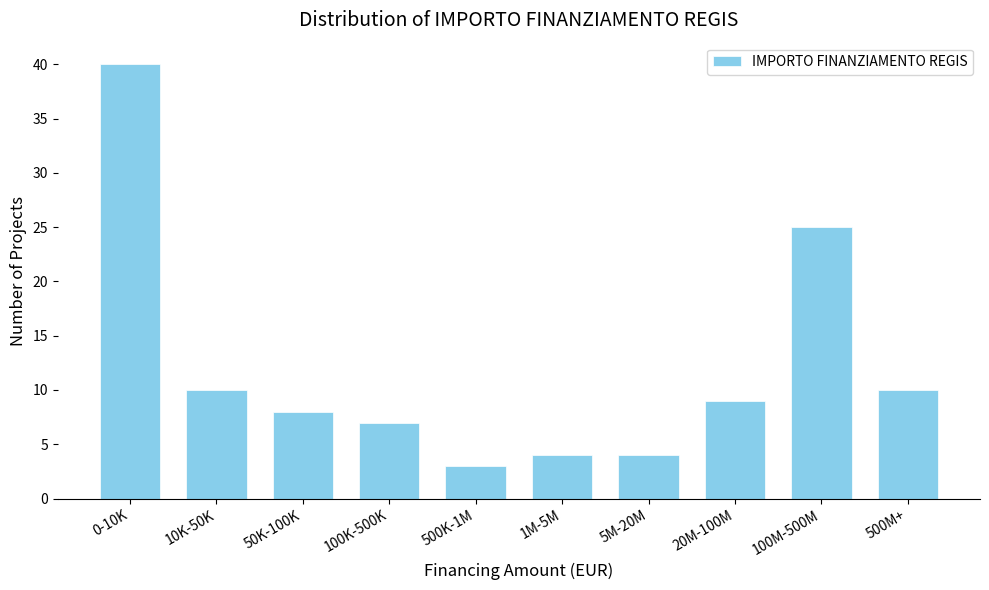

Reading left to right, what are all the values shown in this chart?

0-10K=40	10K-50K=10	50K-100K=8	100K-500K=7	500K-1M=3	1M-5M=4	5M-20M=4	20M-100M=9	100M-500M=25	500M+=10